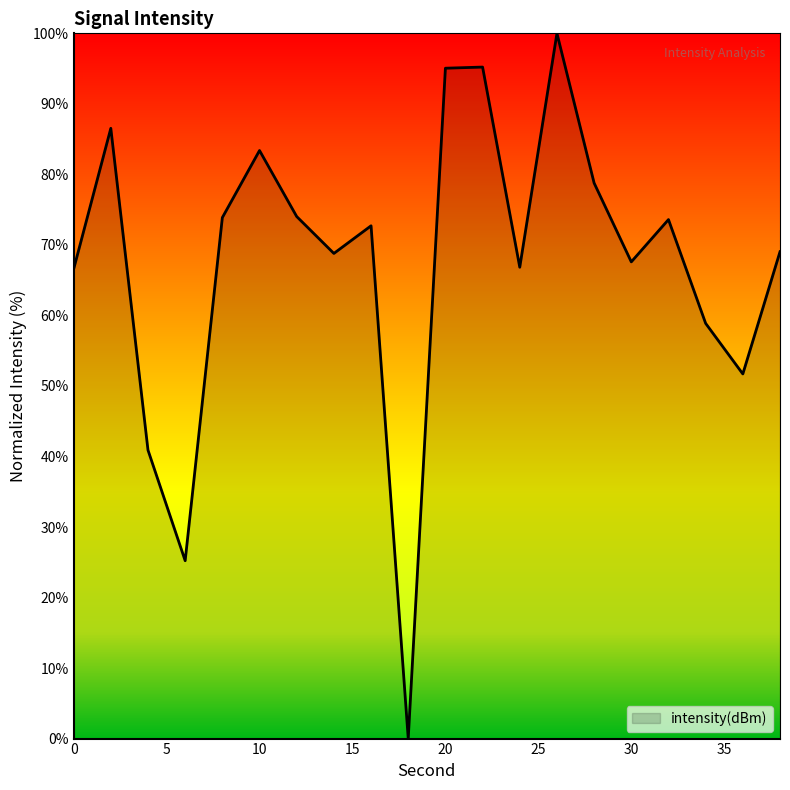

What is the greatest value displayed?

100.0